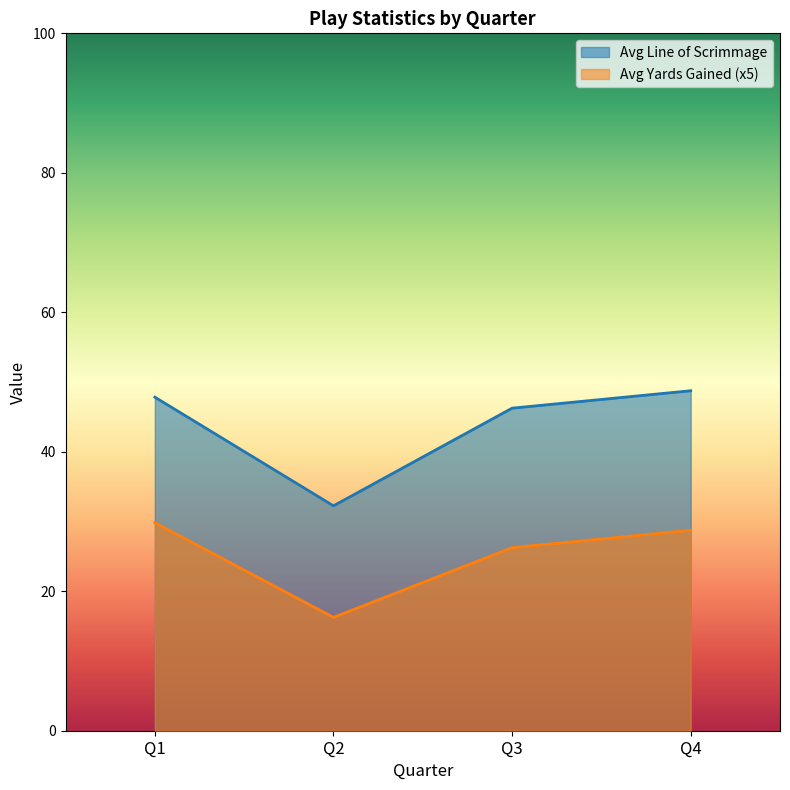

What is the difference between the maximum and minimum values in the Avg Yards Gained (x5) series?

13.6